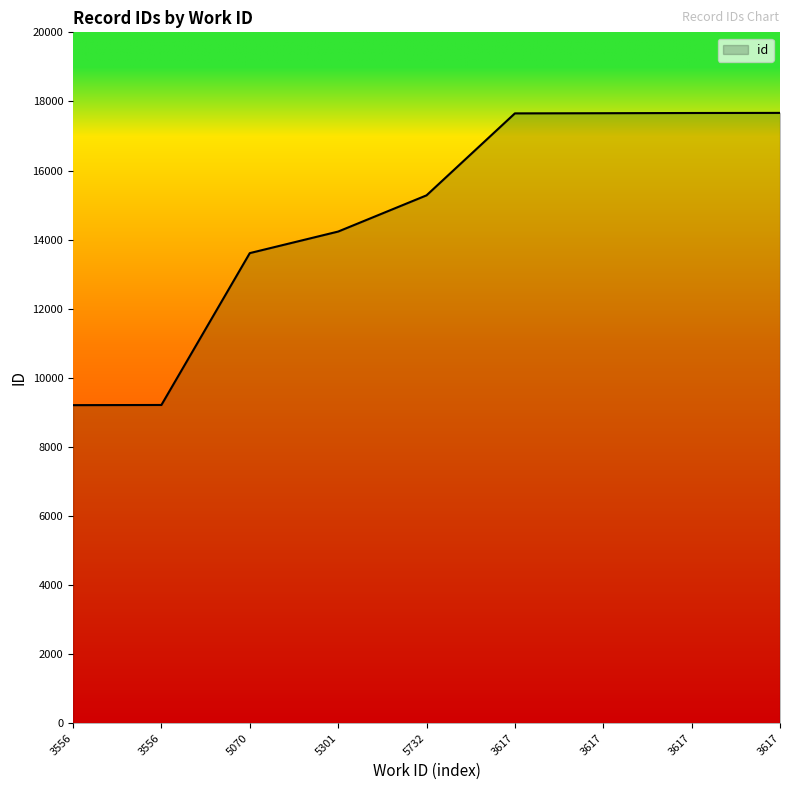

Which has a higher value, 5732 or 5301?

5732